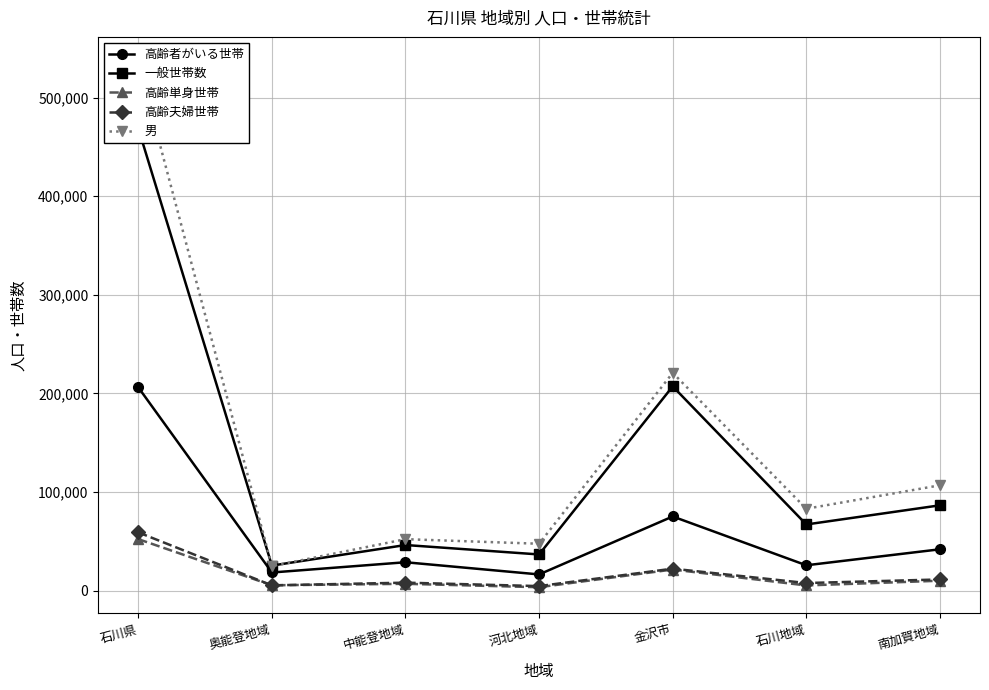

How many data points in 高齢単身世帯 are above 6858?

3